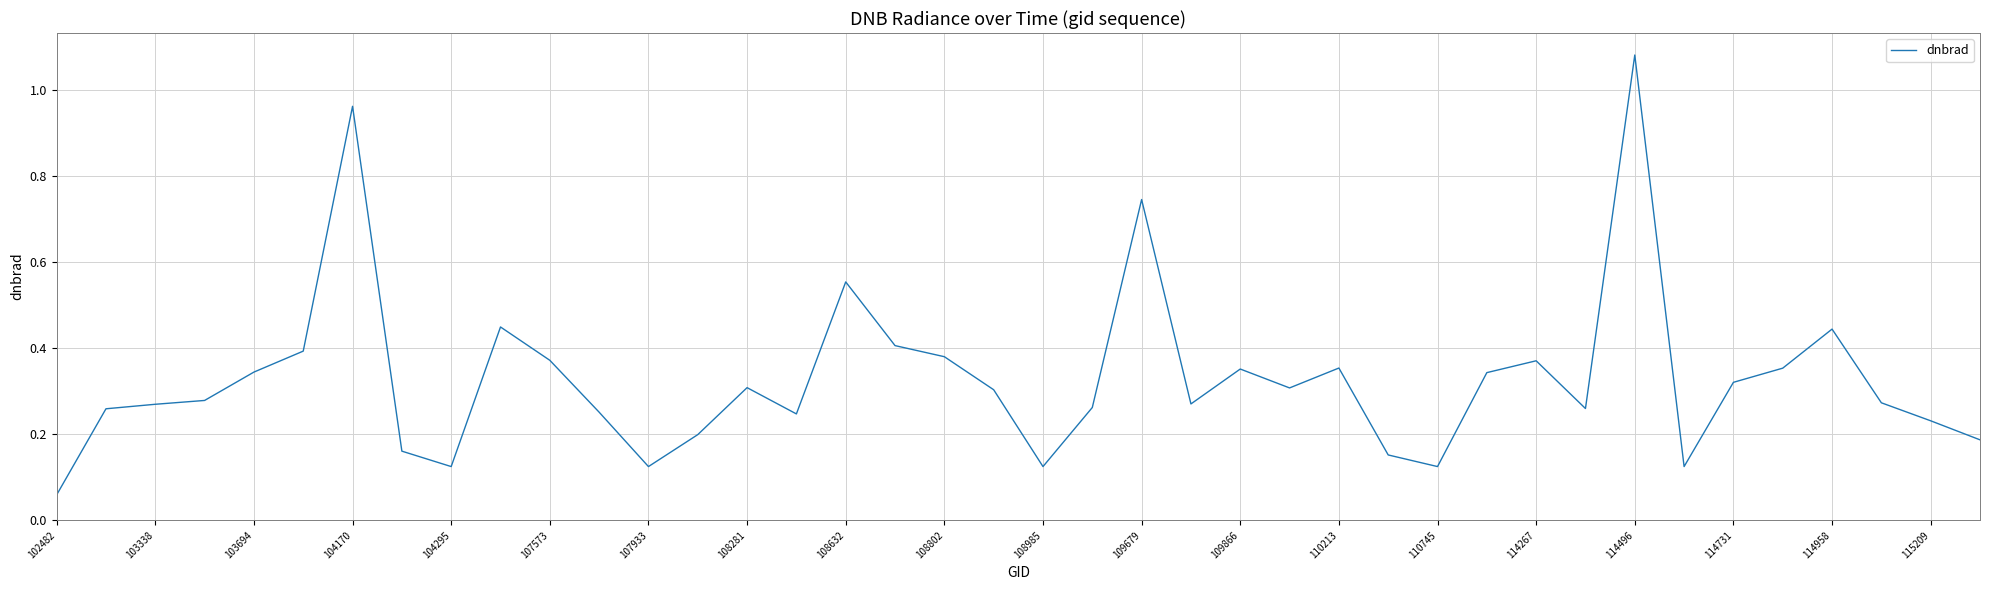

What is the maximum value shown in the chart?

1.1